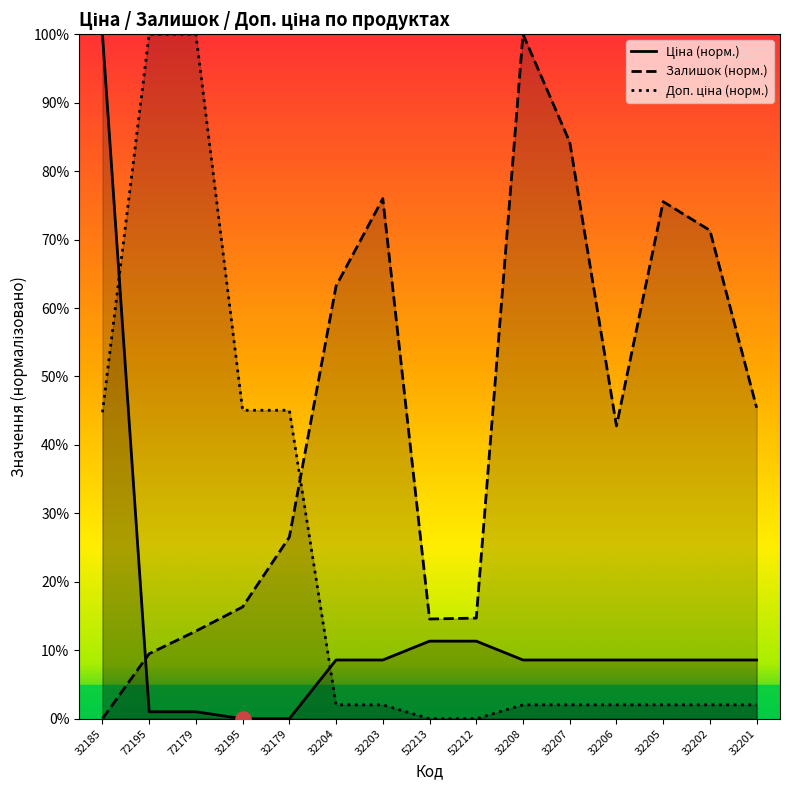

Which series contains the lowest Y value?

Ціна